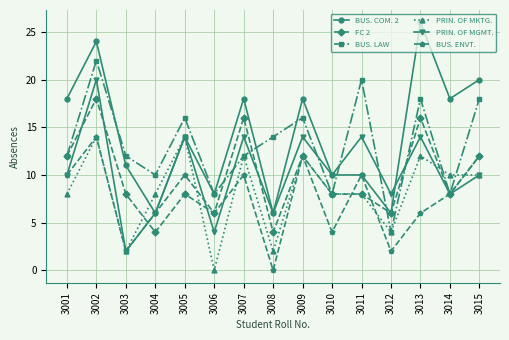

What is the difference between the highest and lowest values at 3003?

10